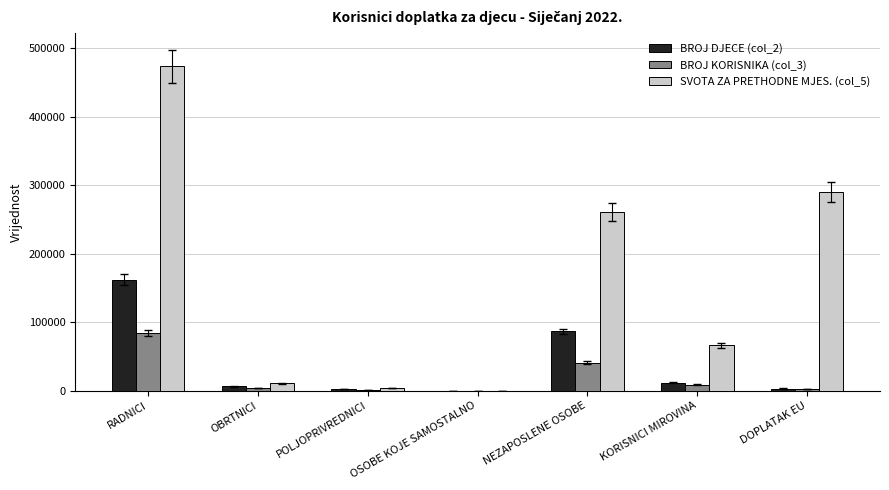

The value of SVOTA ZA PRETHODNE MJES. (col_5) at DOPLATAK EU is 290228.3. True or false?

True